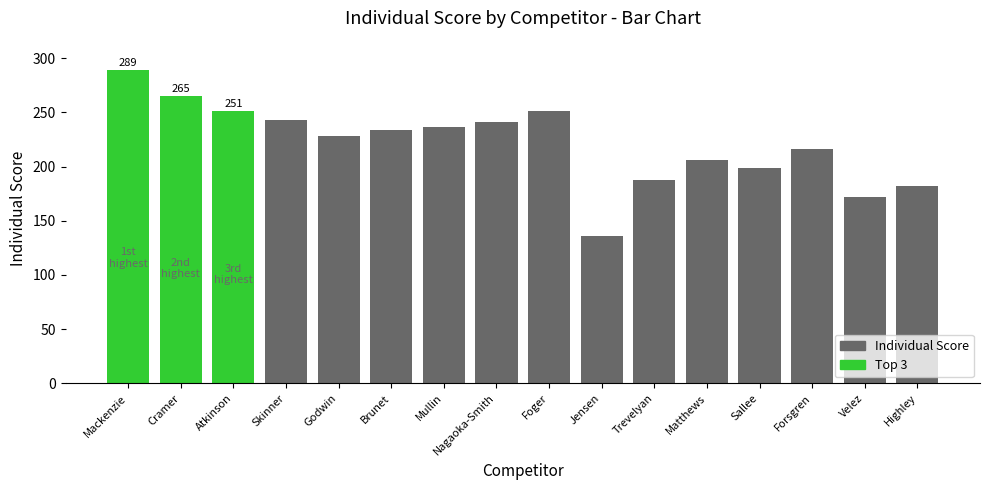

What is the average value?

221